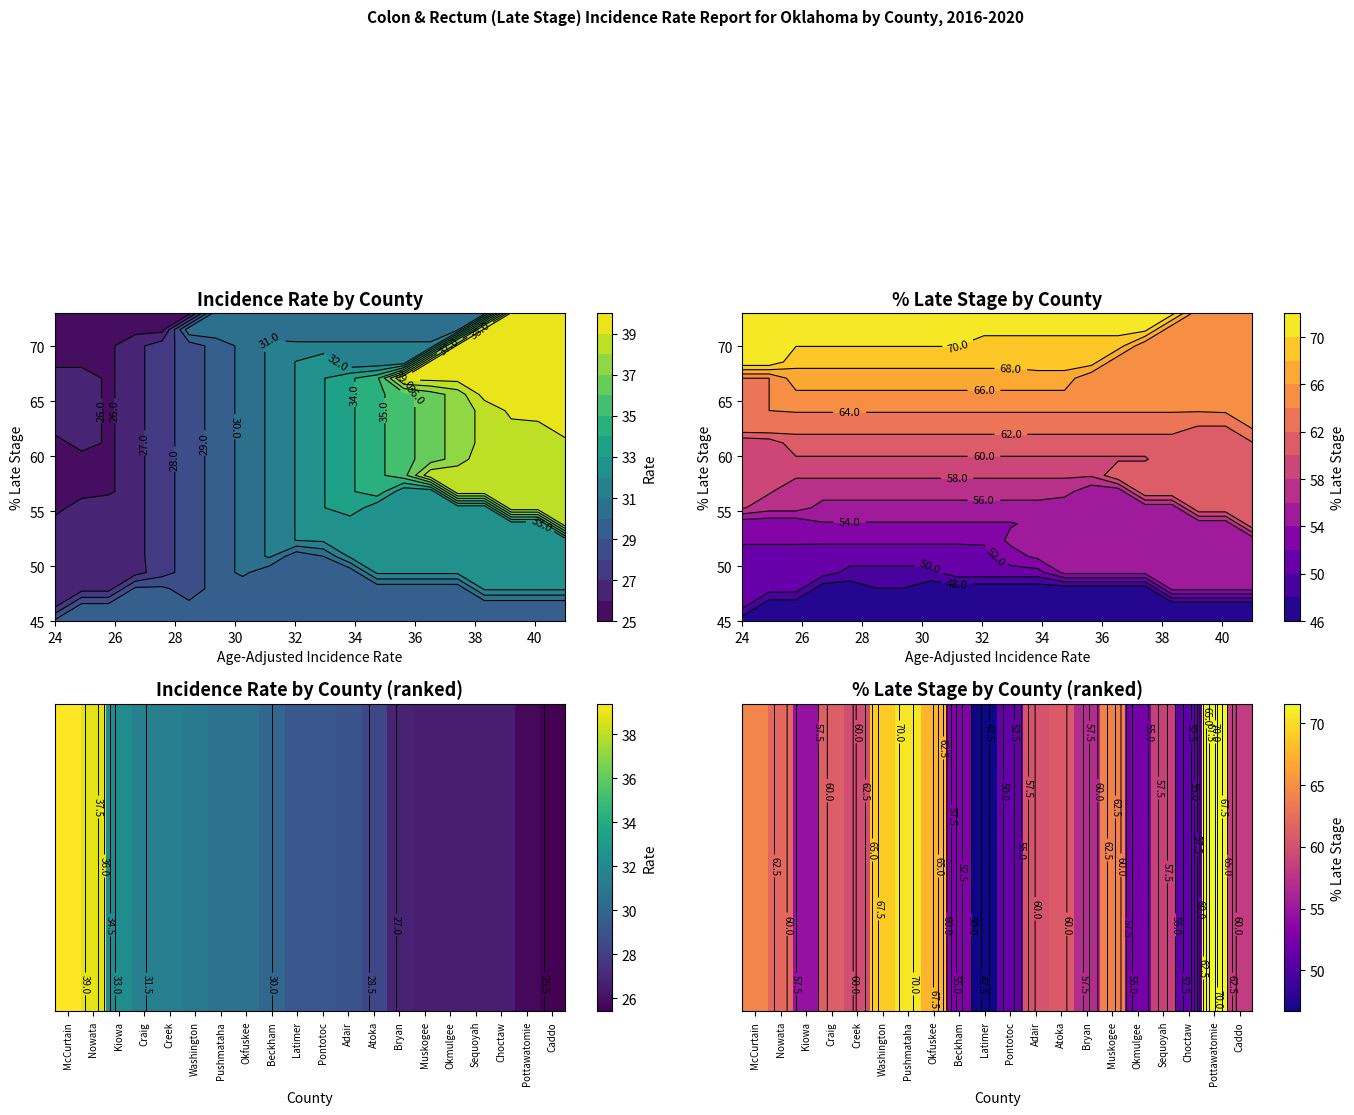

Reading left to right, transcribe all the data shown in this chart.

64.3	61.9	54.5	61.1	59.8	69.0	70.6	67.6	53.1	46.7	51.2	60.3	60.9	56.9	64.0	52.4	58.7	50.9	71.6	58.2